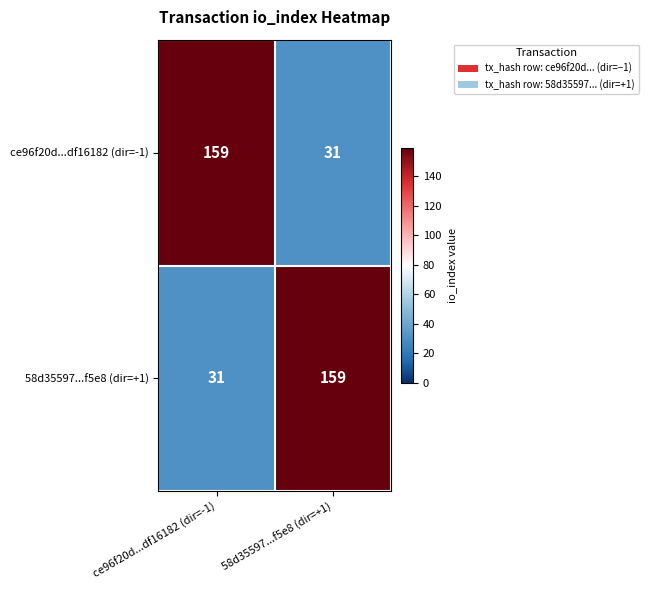

Count the number of data series in this chart.

2